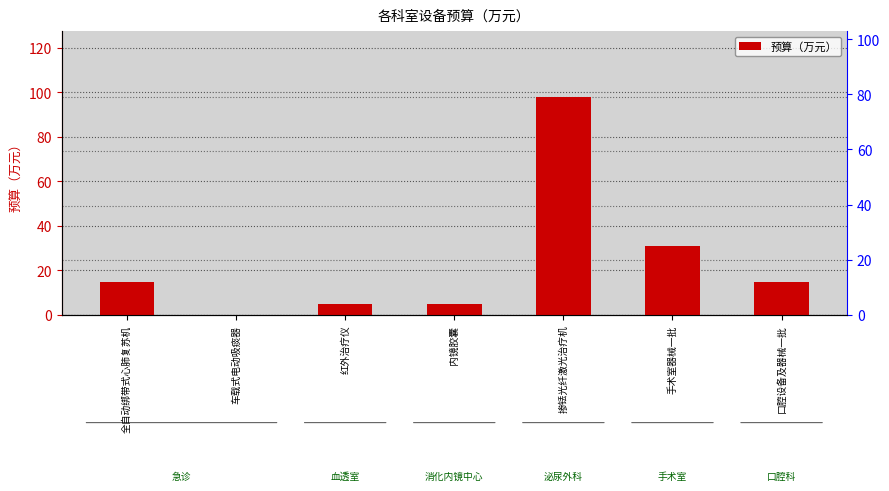

List the labels in order of value, largest first.

掺铥光纤激光治疗机, 手术室器械一批, 口腔设备及器械一批, 全自动绑带式心肺复苏机, 红外治疗仪, 内镜胶囊, 车载式电动吸痰器